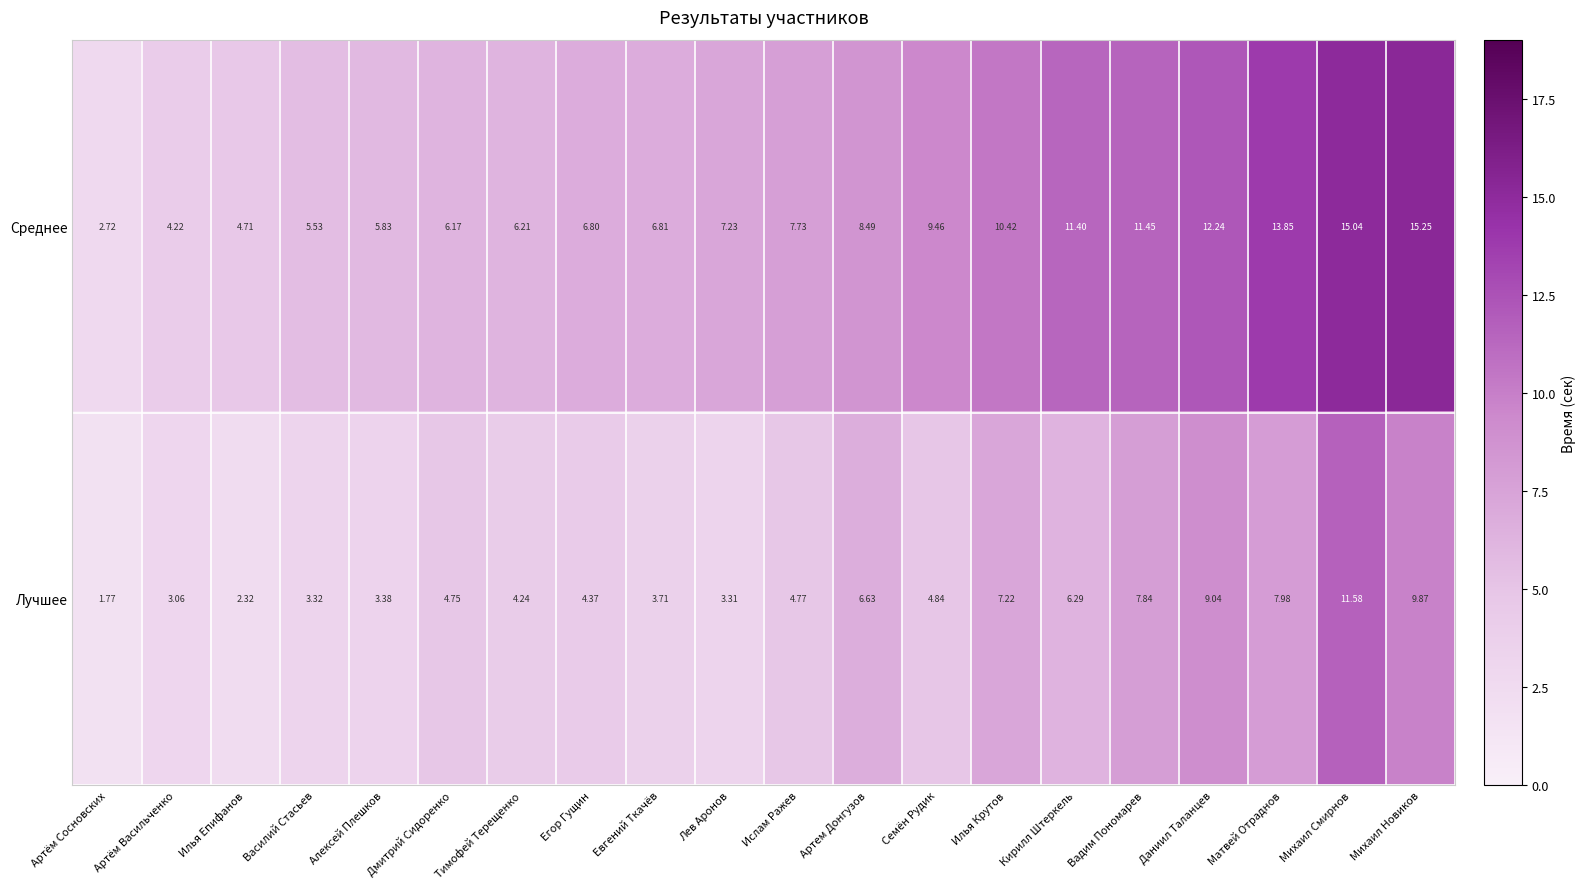

Between Василий Стасьев and Алексей Плешков, which series saw the biggest shift?

Среднее